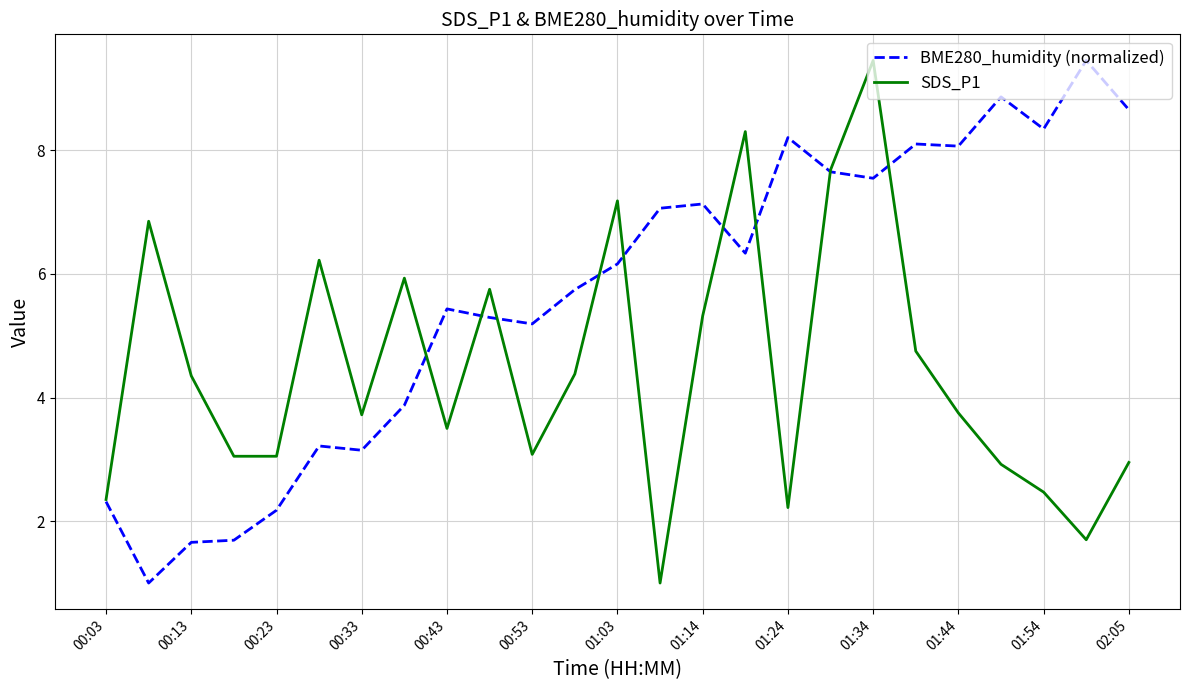

What is the lowest value of the BME280_humidity (normalized) series?

1.0